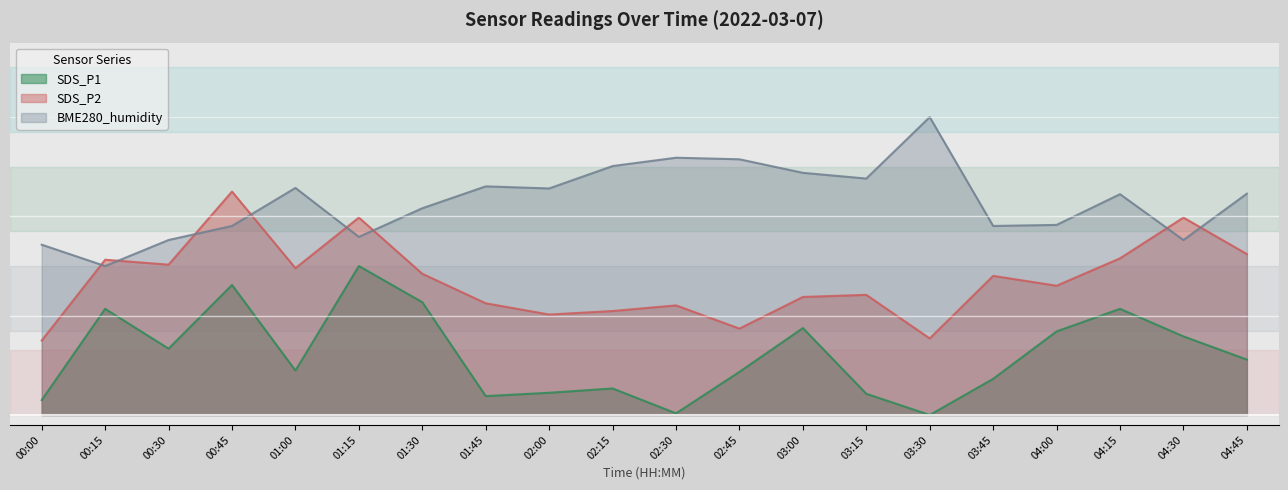

What is the difference between the maximum and second lowest values in the SDS_P1 series?

29.7